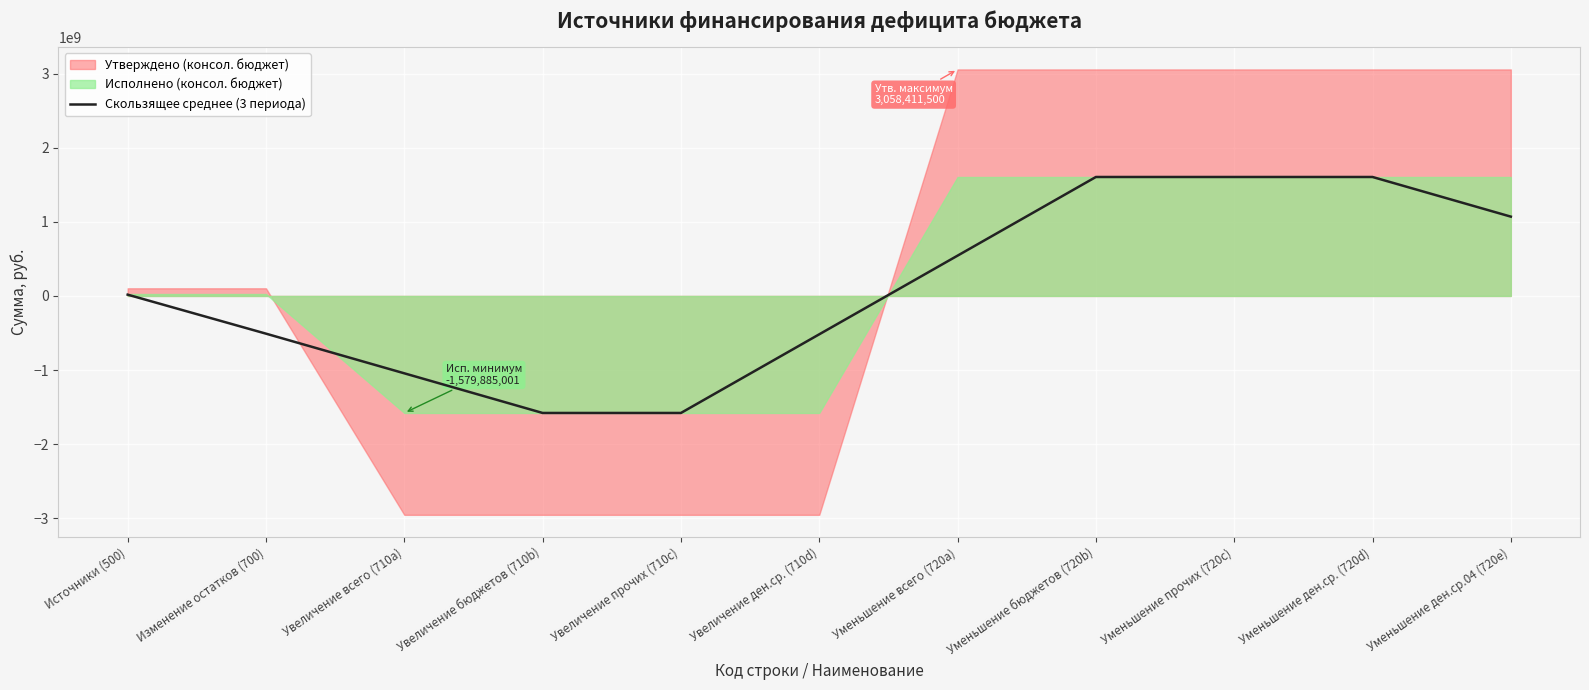

List the labels in order of value, smallest first.

Увеличение бюджетов (710b), Увеличение прочих (710c), Увеличение всего (710a), Увеличение ден.ср. (710d), Изменение остатков (700), Источники (500), Уменьшение всего (720a), Уменьшение ден.ср.04 (720e), Уменьшение бюджетов (720b), Уменьшение прочих (720c), Уменьшение ден.ср. (720d)